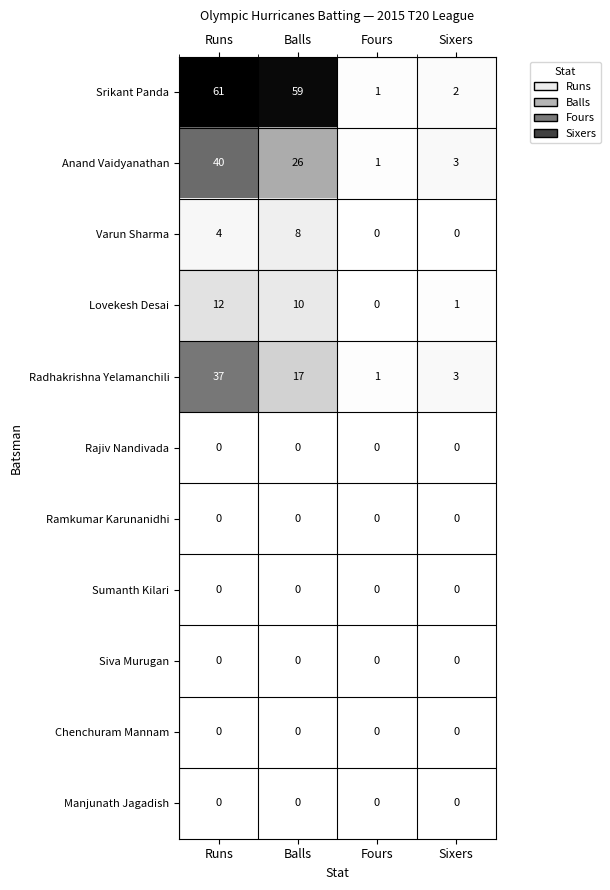

At how many categories does at least one series exceed 58?

2